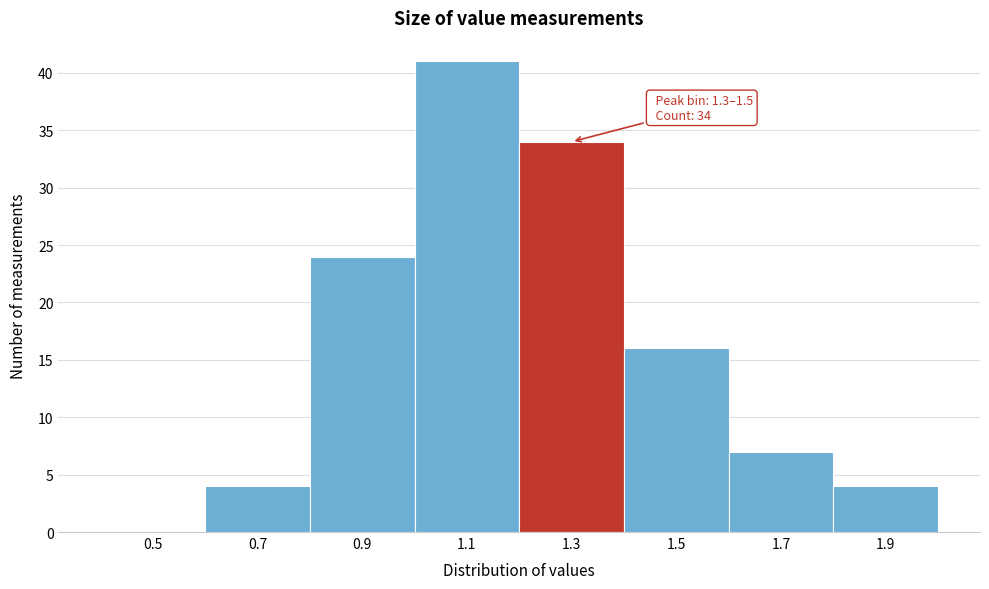

Reading left to right, list all the values displayed in this chart.

0.5=0	0.7=4	0.9=24	1.1=41	1.3=34	1.5=16	1.7=7	1.9=4